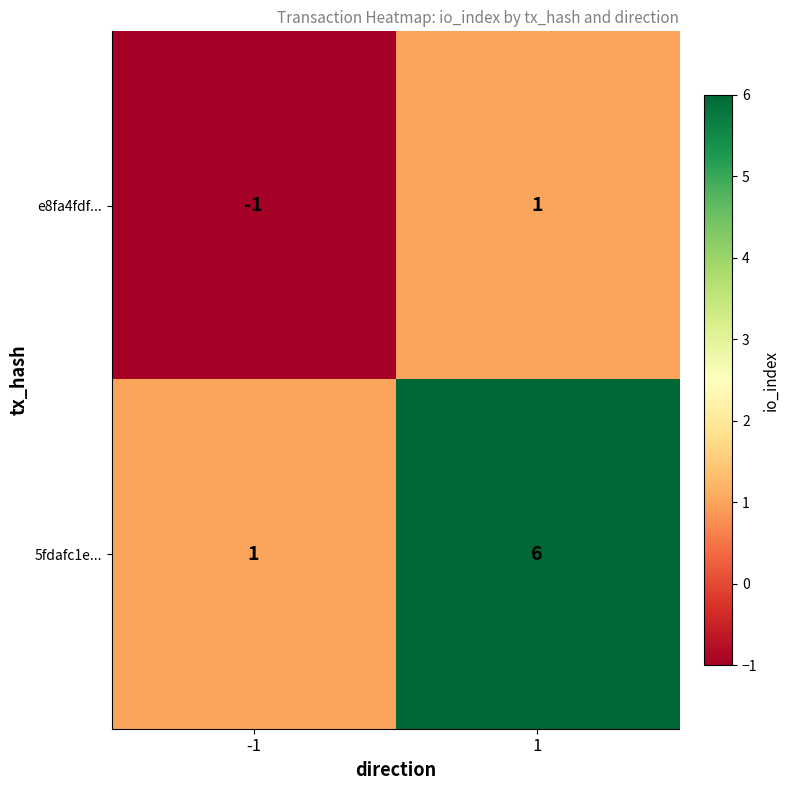

What is the sum of all 5fdafc1e... values?

7